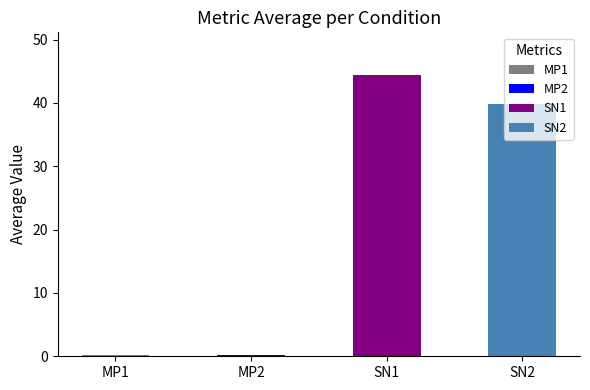

What is the value of the 4th bar from the left?

39.8